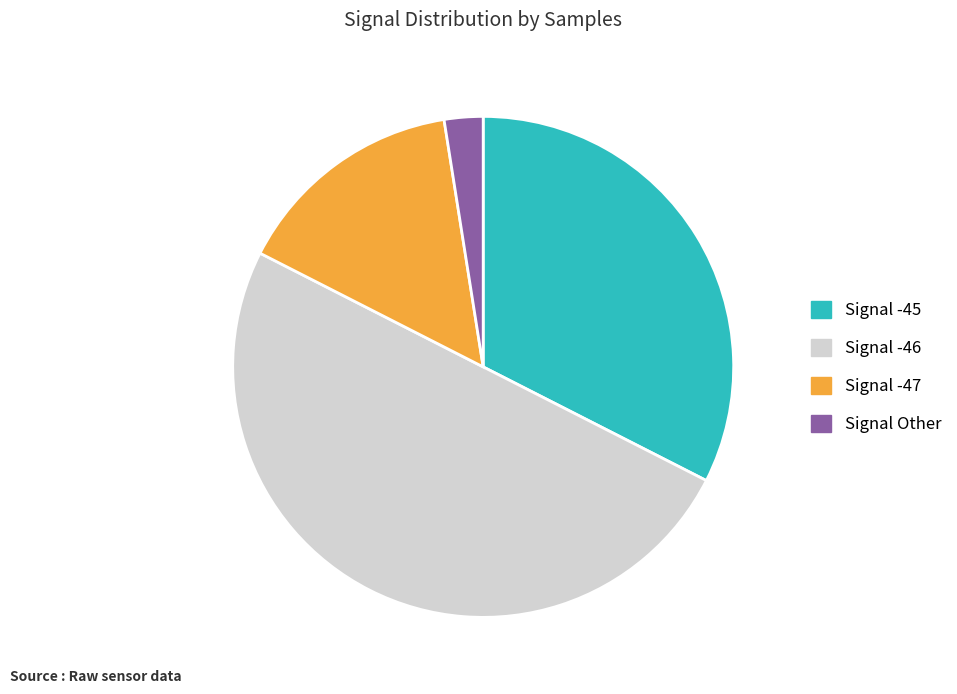

Count the number of slices in the pie.

4